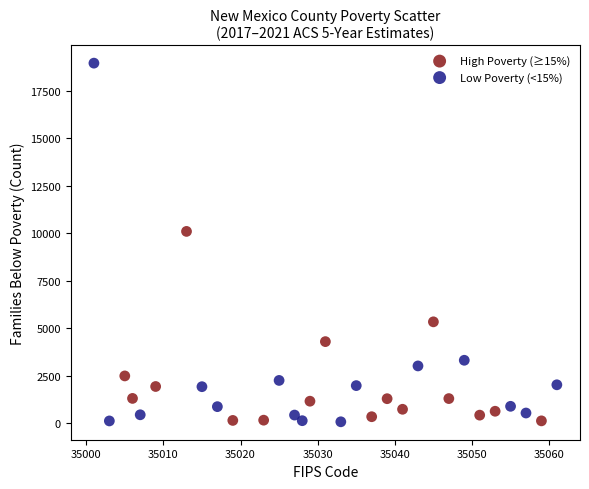

Which series contains the highest Y value?

Low Poverty (<15%)